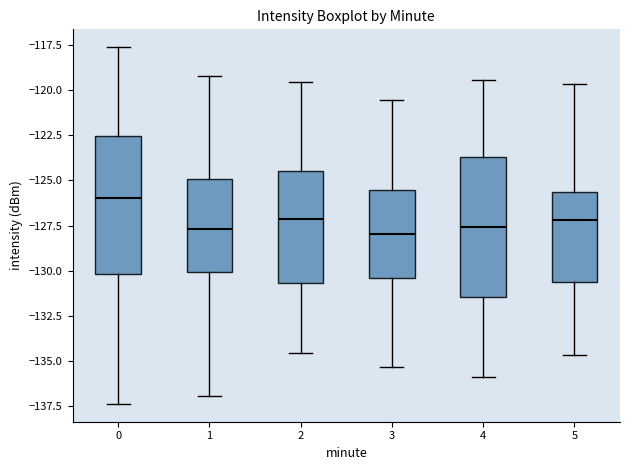

Where does the median line of the box at x = 1 sit on the y-axis? The values are not printed on the chart, so give them approximately, as read against the axis.

-127.5